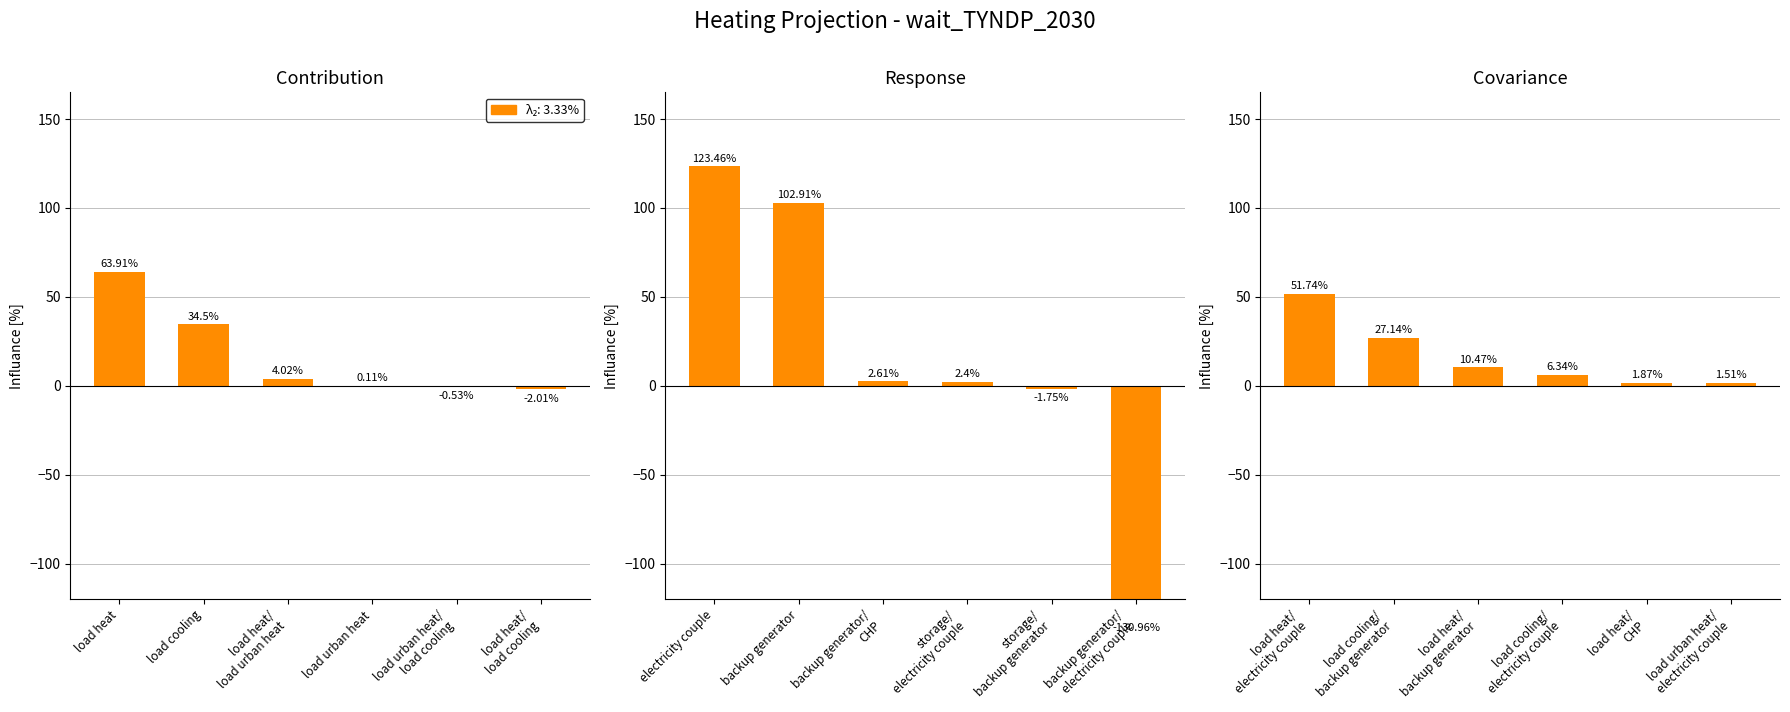

How many positive values are there?

14